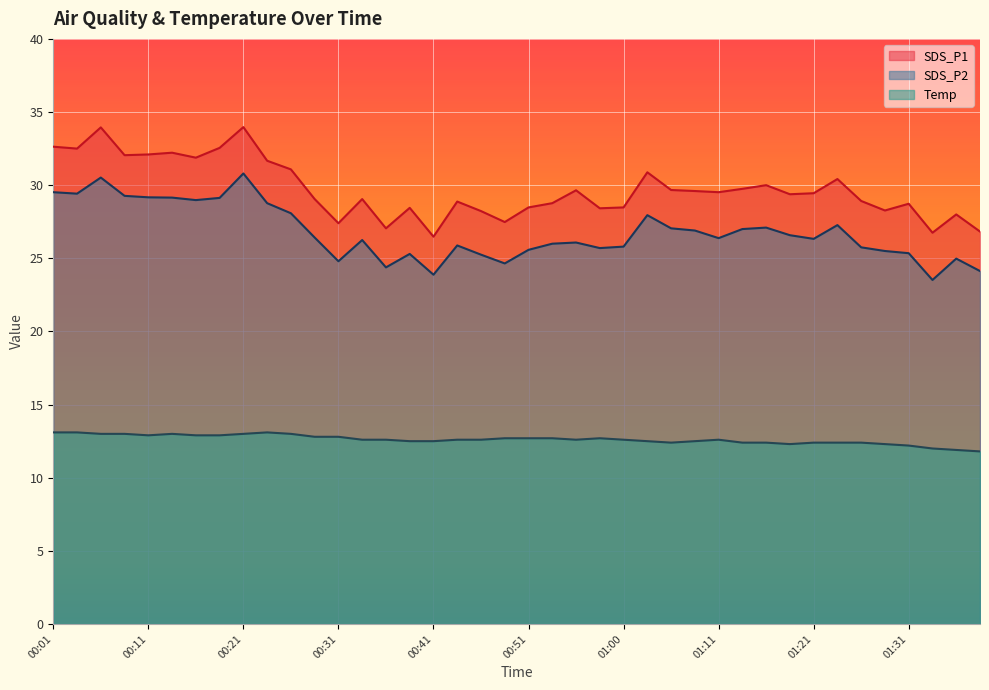

What is the difference between the maximum and minimum values in the Temp series?

1.3